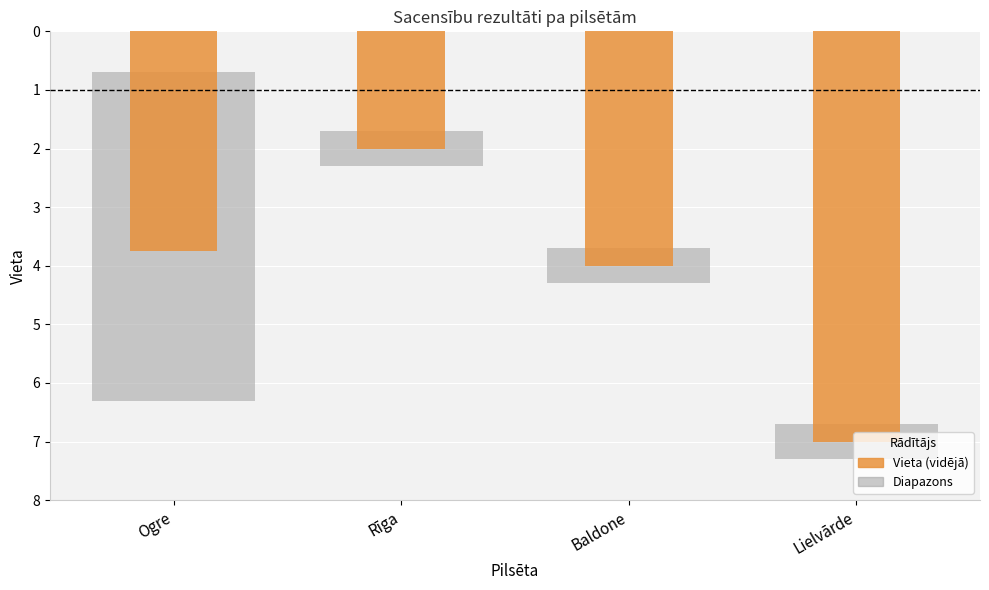

Does the chart contain any negative values?

No